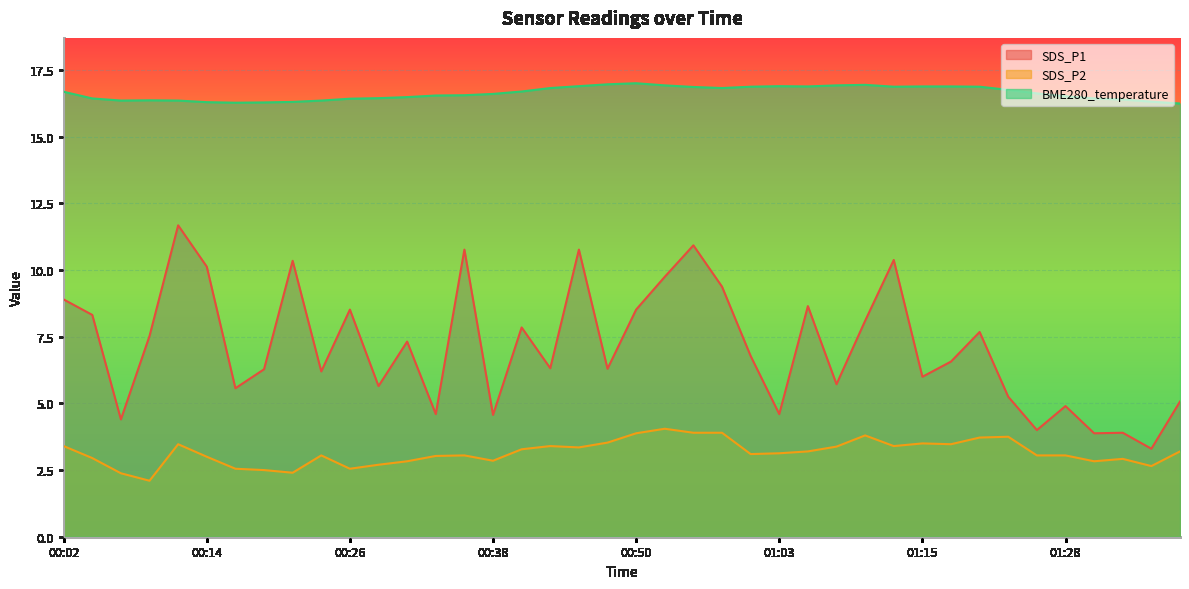

How many interior local peaks does the SDS_P1 series have?

13